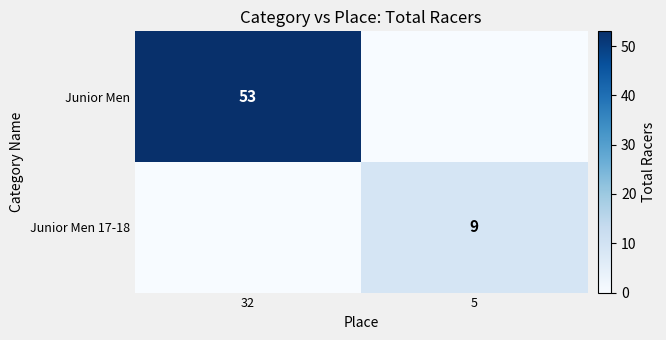

At how many categories does at least one series exceed 30?

1